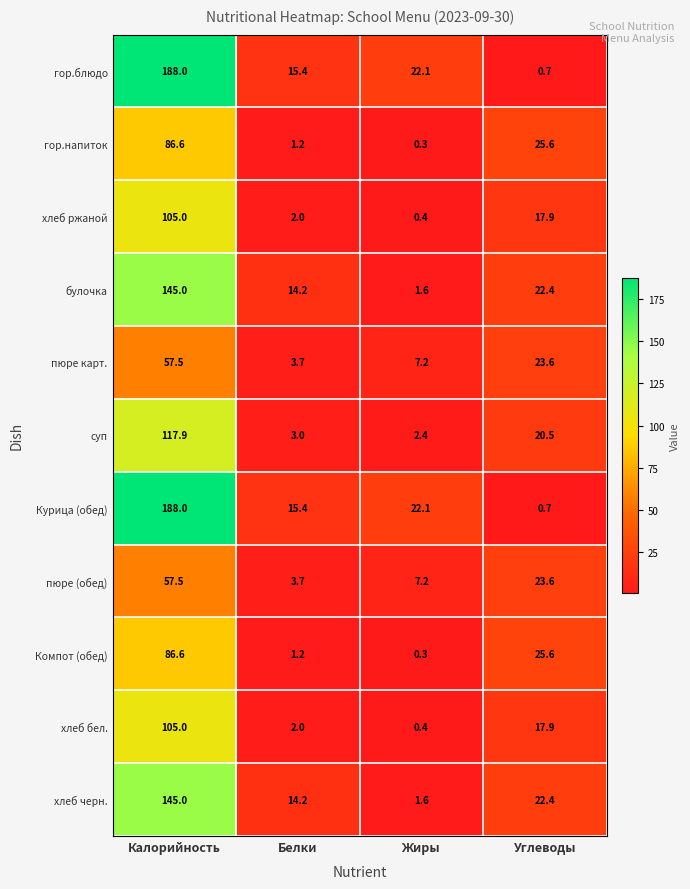

What is the difference between the пюре карт. values at Жиры and Калорийность?

50.3